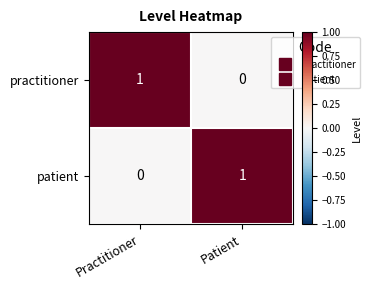

What is the total value across all series at Patient?

1